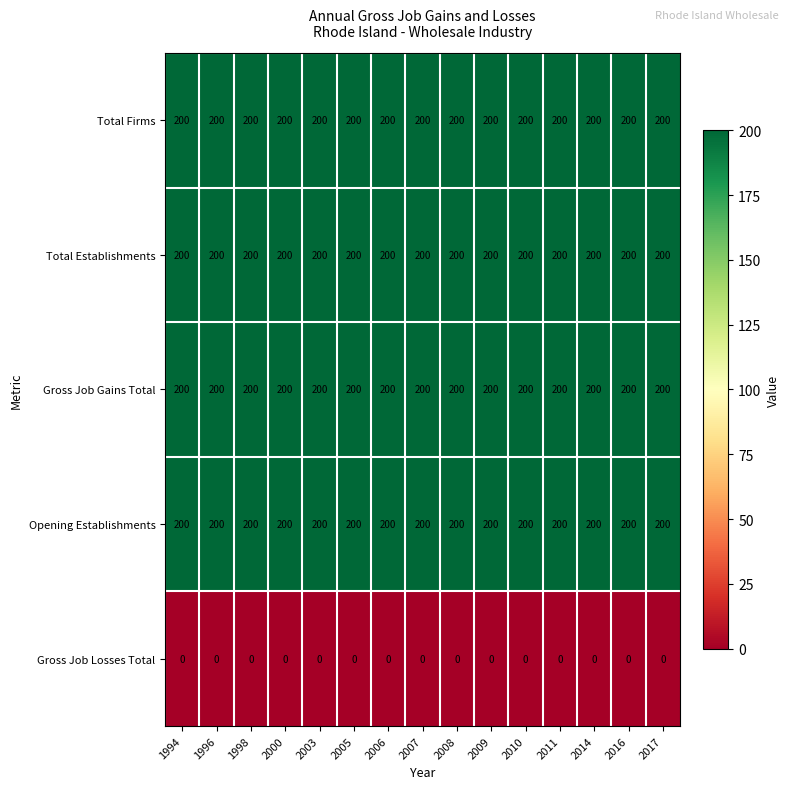

What is the total value across all series at 2010?

800